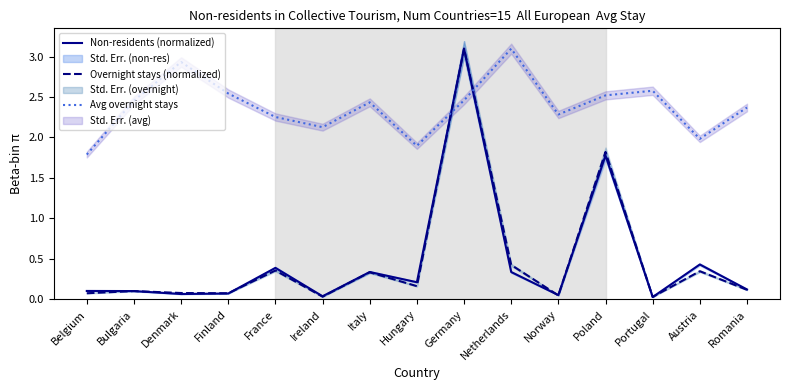

Reading right to left, what are all the values shown in this chart?

Non-residents (normalized): Romania=0.1	Austria=0.4	Portugal=0.0	Poland=1.8	Norway=0.1	Netherlands=0.3	Germany=3.1	Hungary=0.2	Italy=0.3	Ireland=0.0	France=0.4	Finland=0.1	Denmark=0.1	Bulgaria=0.1	Belgium=0.1
Overnight stays (normalized): Romania=0.1	Austria=0.3	Portugal=0.0	Poland=1.8	Norway=0.0	Netherlands=0.4	Germany=3.1	Hungary=0.2	Italy=0.3	Ireland=0.0	France=0.4	Finland=0.1	Denmark=0.1	Bulgaria=0.1	Belgium=0.1
Avg overnight stays: Romania=2.4	Austria=2.0	Portugal=2.6	Poland=2.5	Norway=2.3	Netherlands=3.1	Germany=2.5	Hungary=1.9	Italy=2.4	Ireland=2.1	France=2.3	Finland=2.5	Denmark=2.9	Bulgaria=2.5	Belgium=1.8